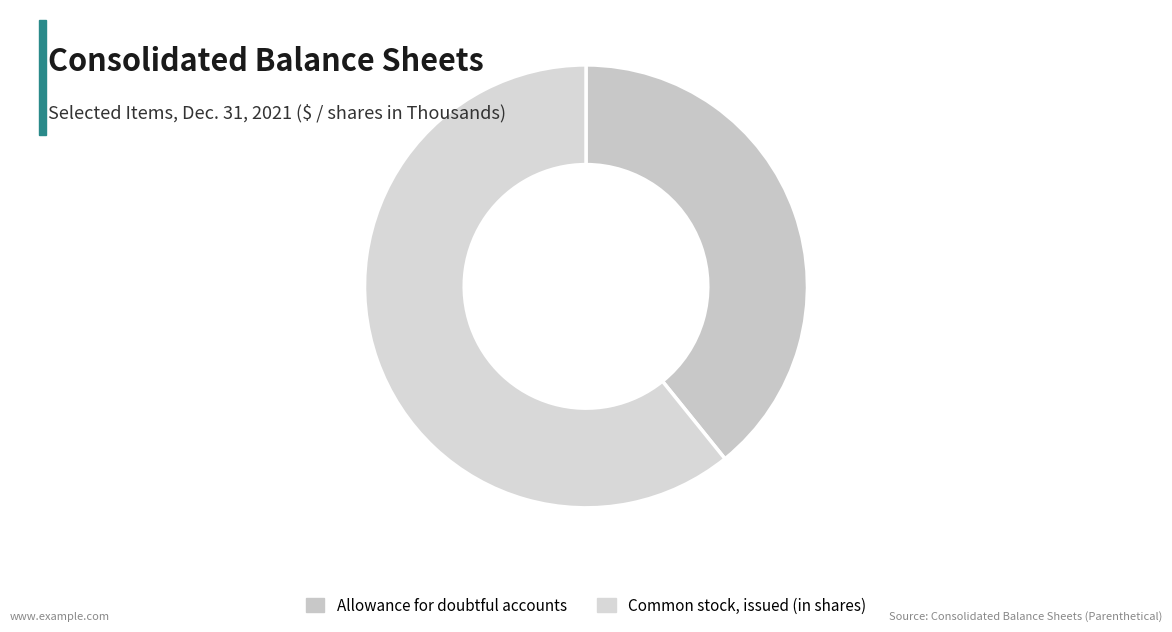

How many segments does this pie chart have?

2